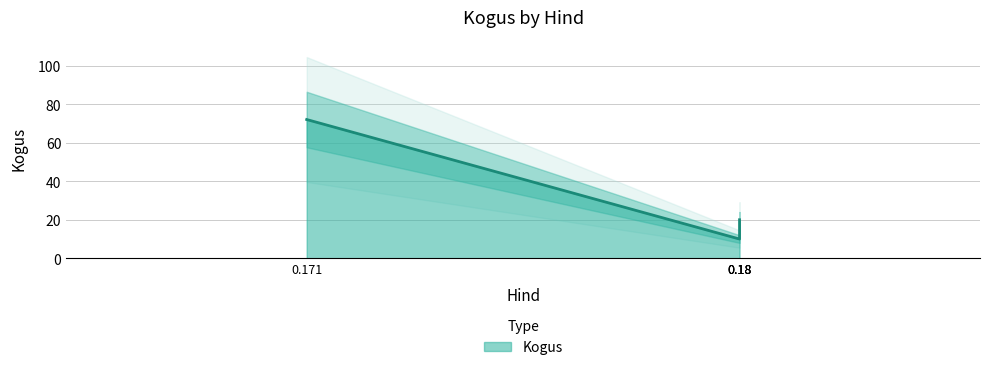

What is the sum of all values?

116